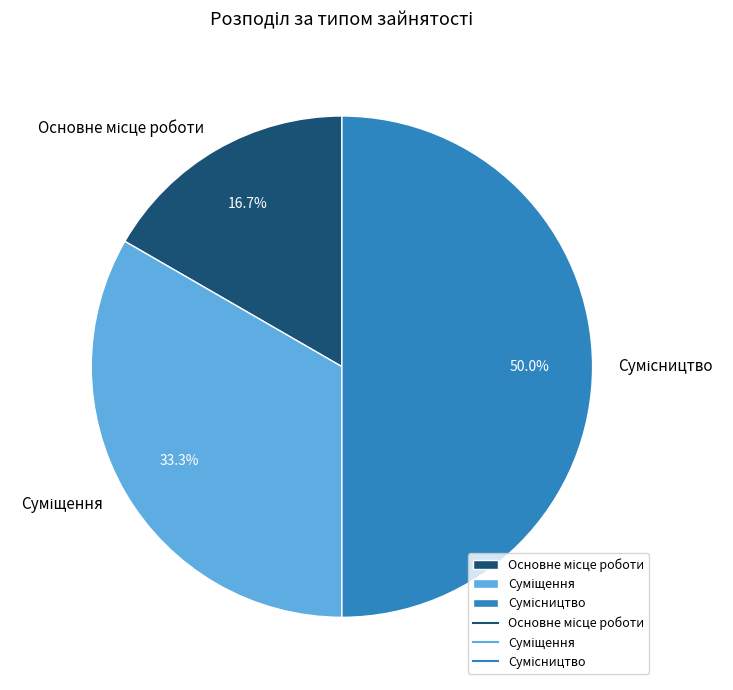

Does Суміщення represent more than half of the total?

No